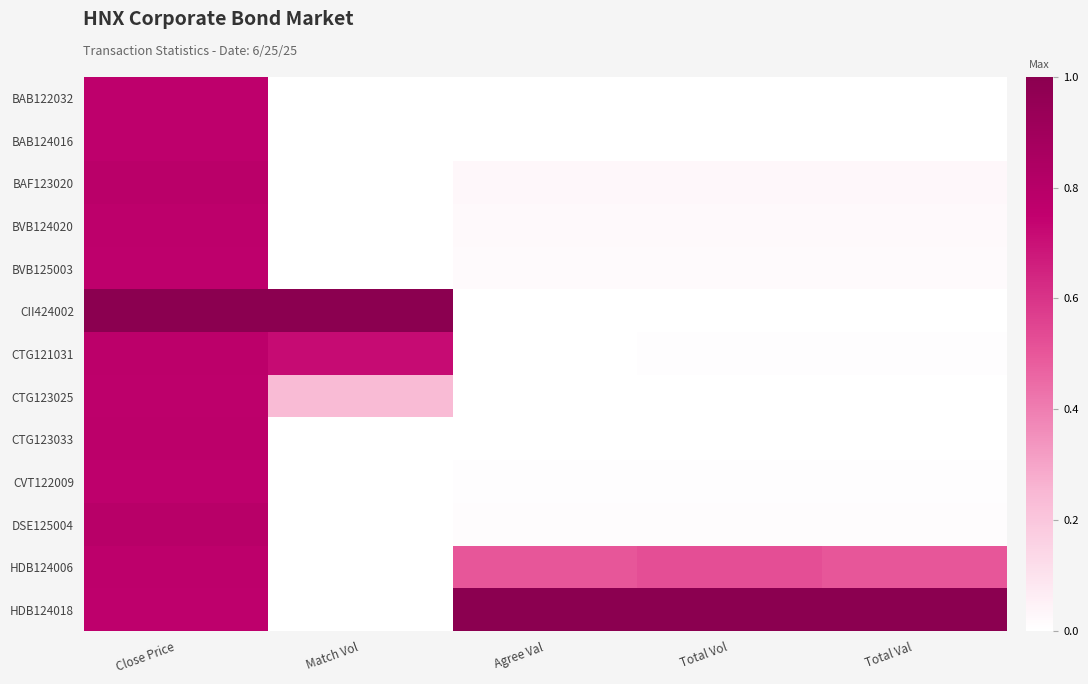

Rank the series at Agree Val from lowest to highest value.

BAB122032, CII424002, CTG123025, CTG123033, BAB124016, CTG121031, CVT122009, DSE125004, BVB125003, BVB124020, BAF123020, HDB124006, HDB124018